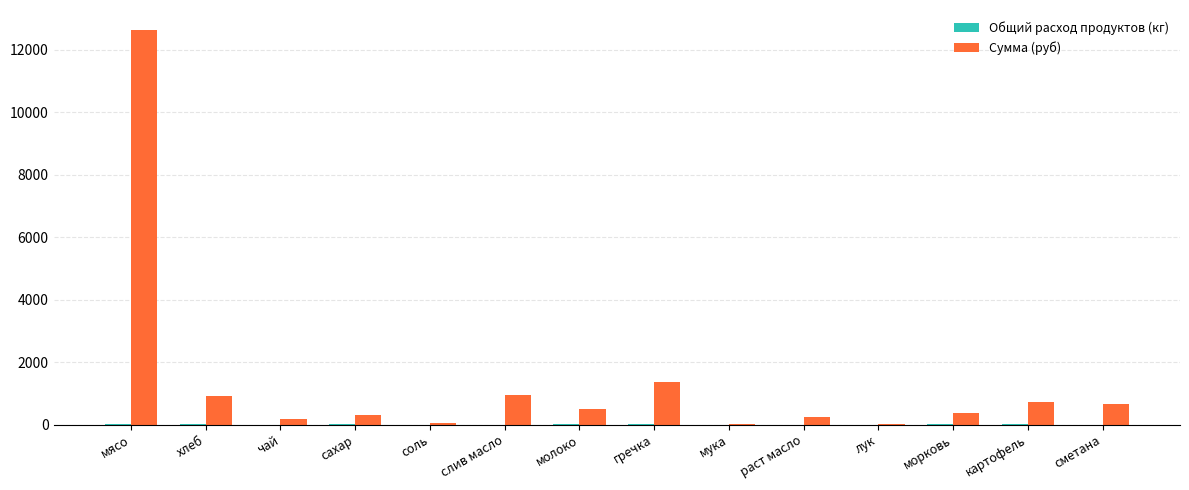

What is the maximum value shown in the chart?

12635.0